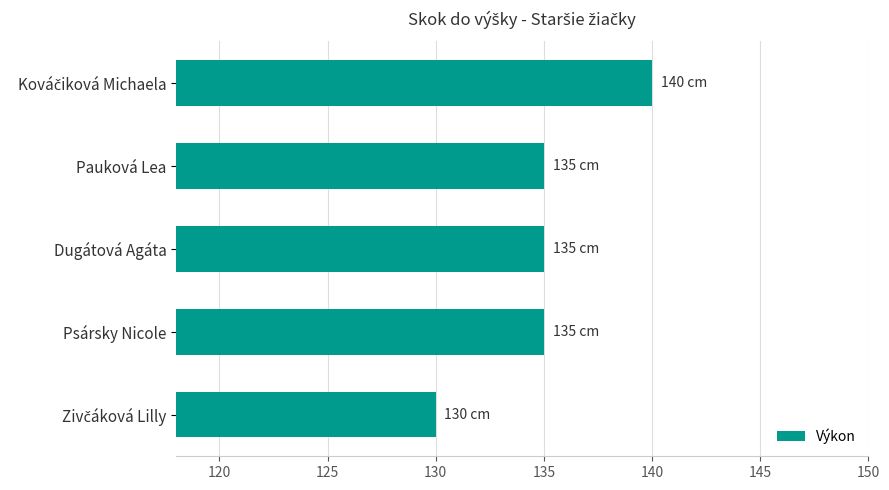

What is the maximum value shown in the chart?

140